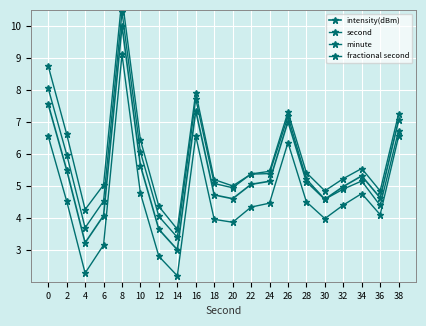

Which has a higher value, 34 or 38?

38